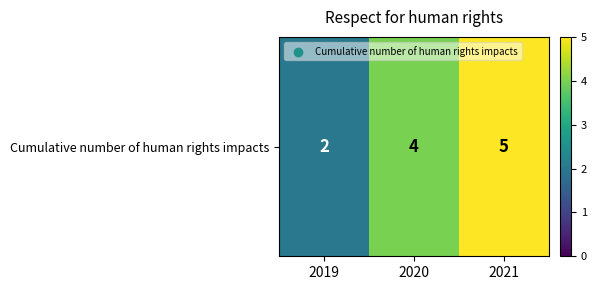

List the labels in order of value, largest first.

2021, 2020, 2019